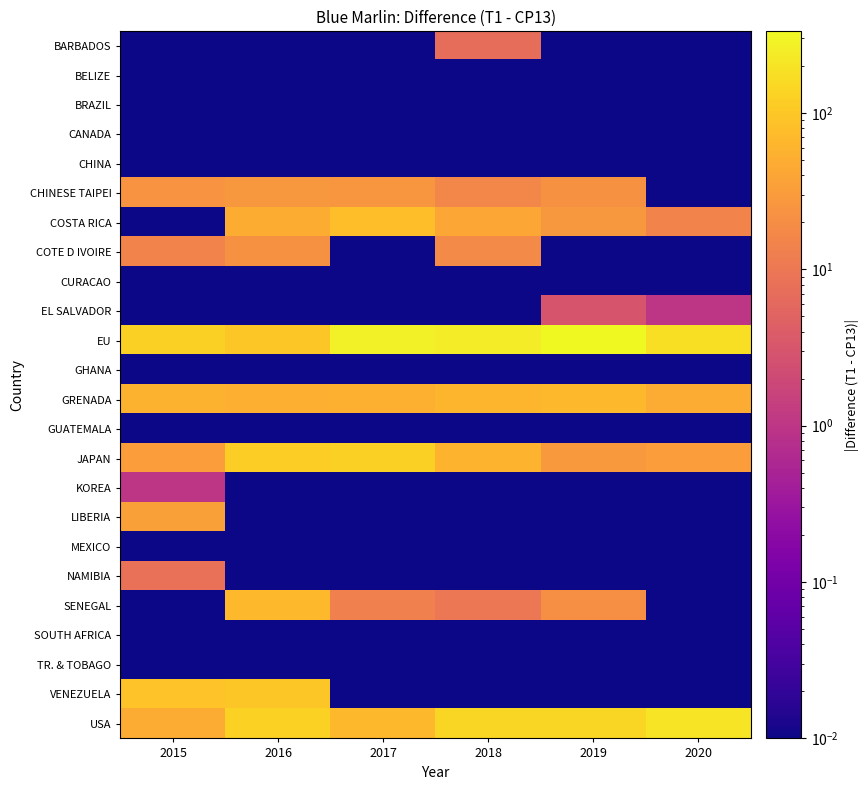

Between 2016 and 2018, which series saw the biggest shift?

EU